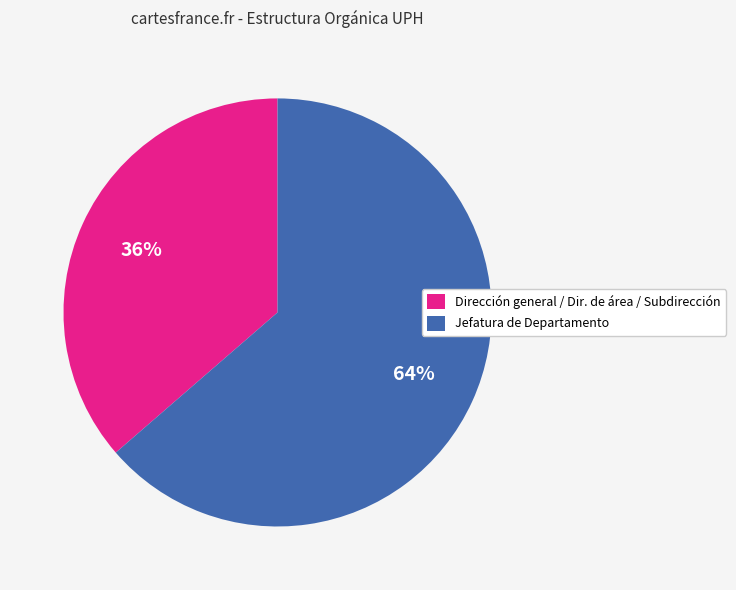

Is there any slice that represents more than half of the pie?

Yes